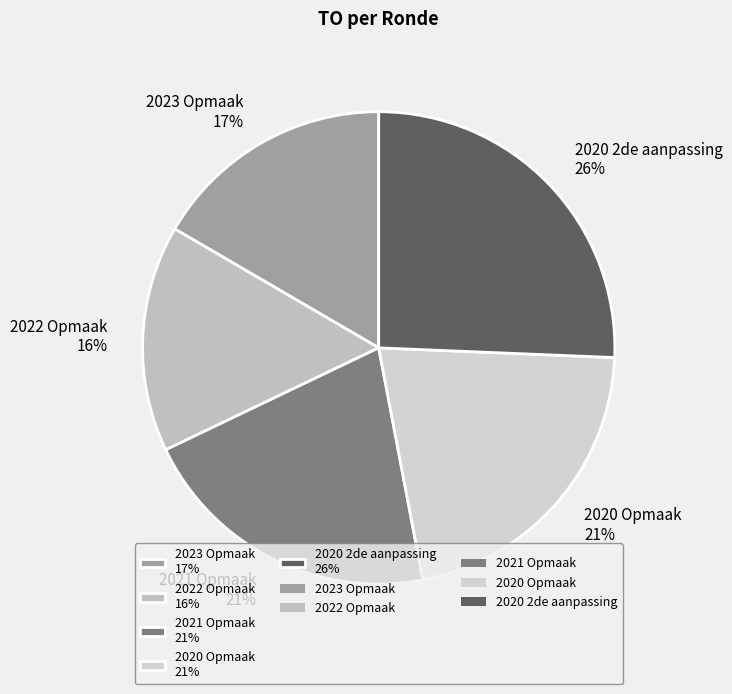

Count the number of slices in the pie.

5